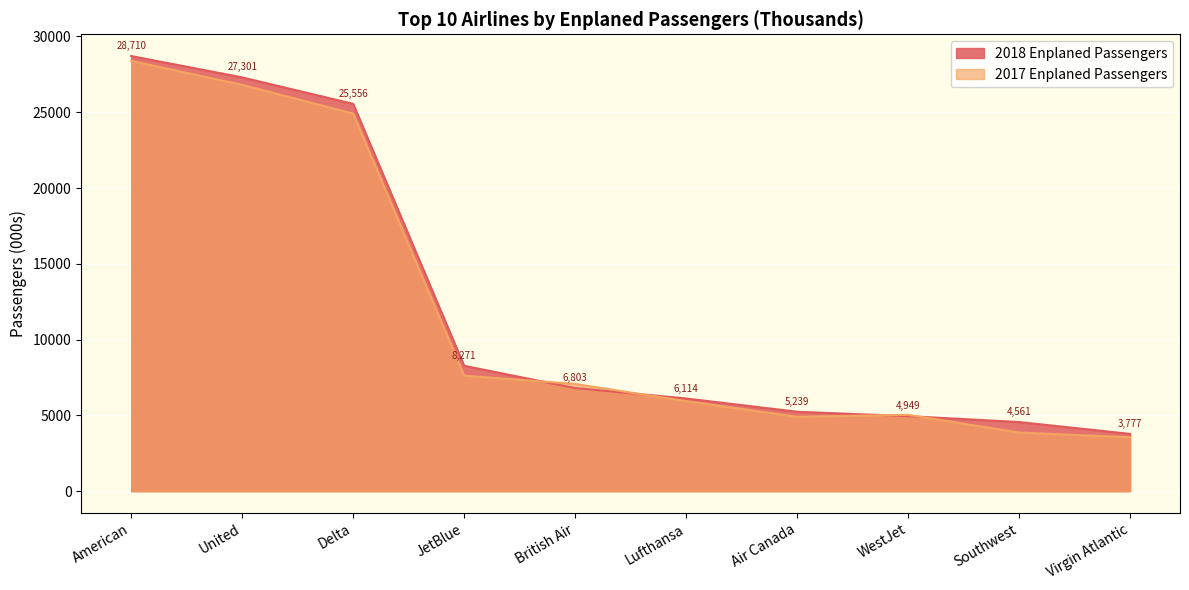

The 2017 Enplaned Passengers series shows 4820.3 at JetBlue. True or false?

False